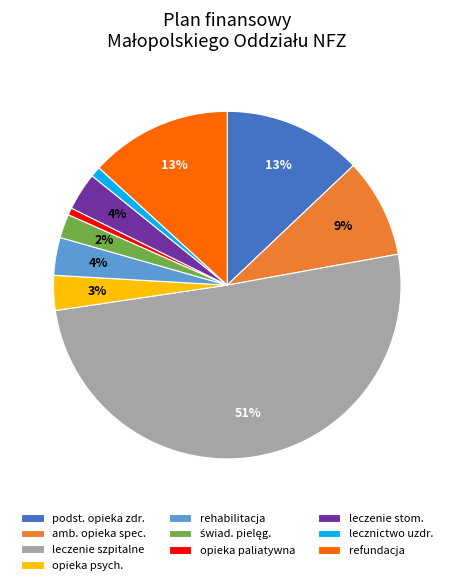

Combined, do opieka paliatywna and refundacja account for over 50%?

No